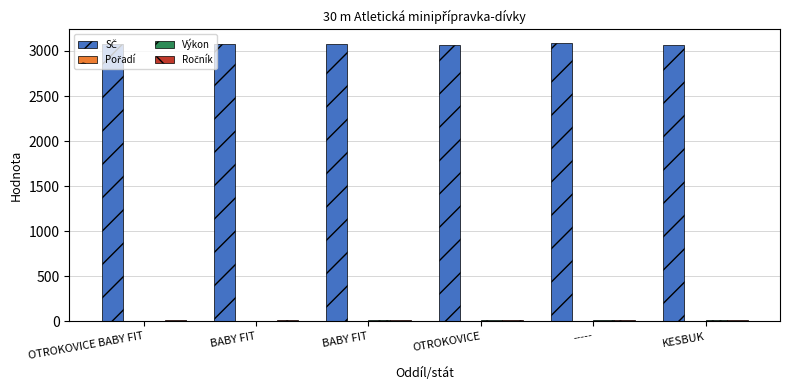

What is the difference between the maximum and minimum values in the SČ series?

14.0